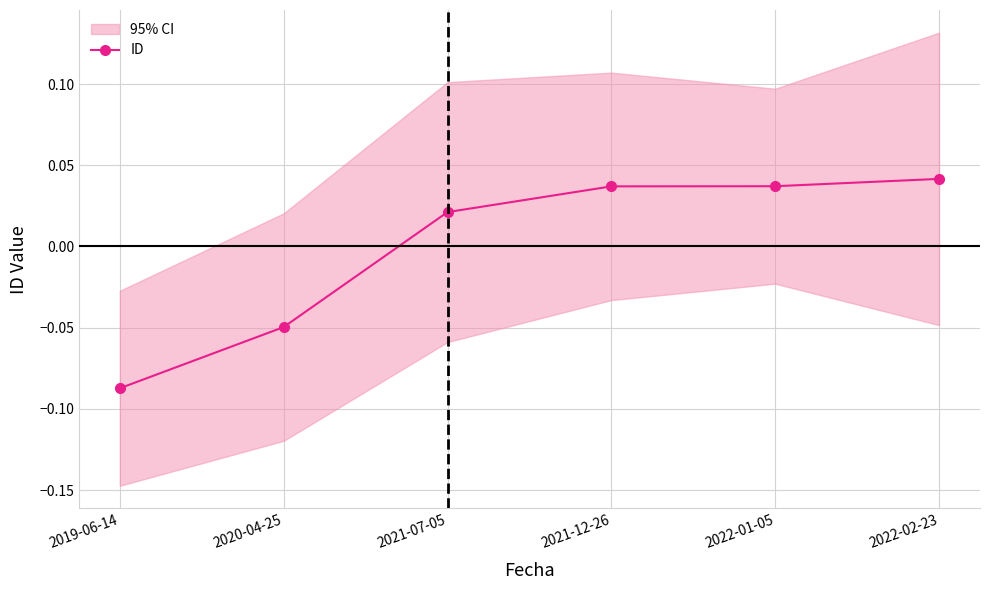

What is the smallest value displayed?

-0.1